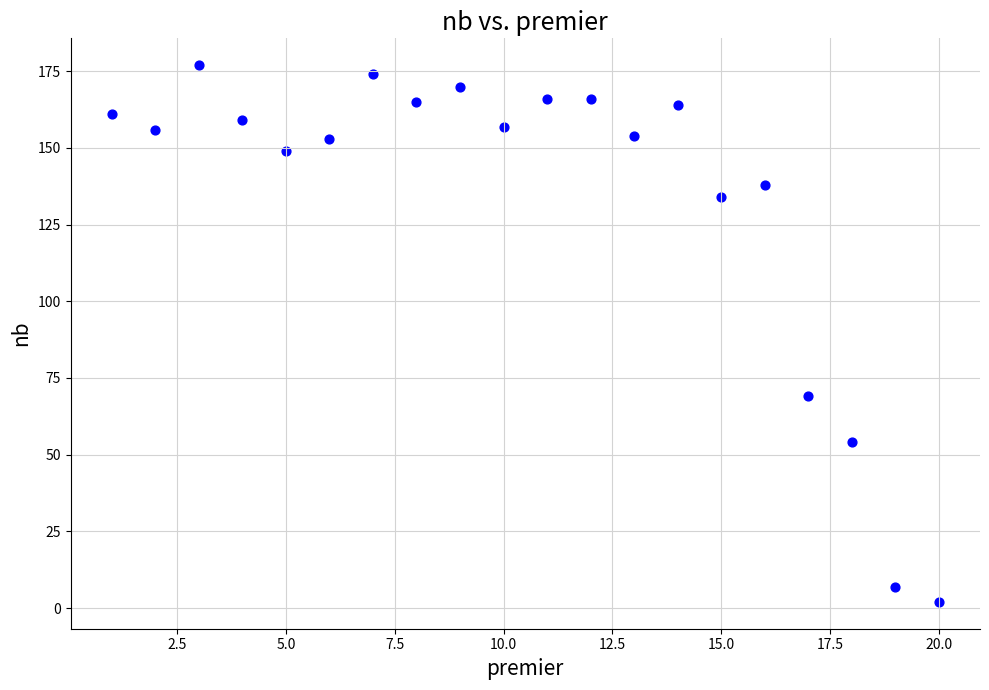

What is the range of Y values (max minus min)?

175